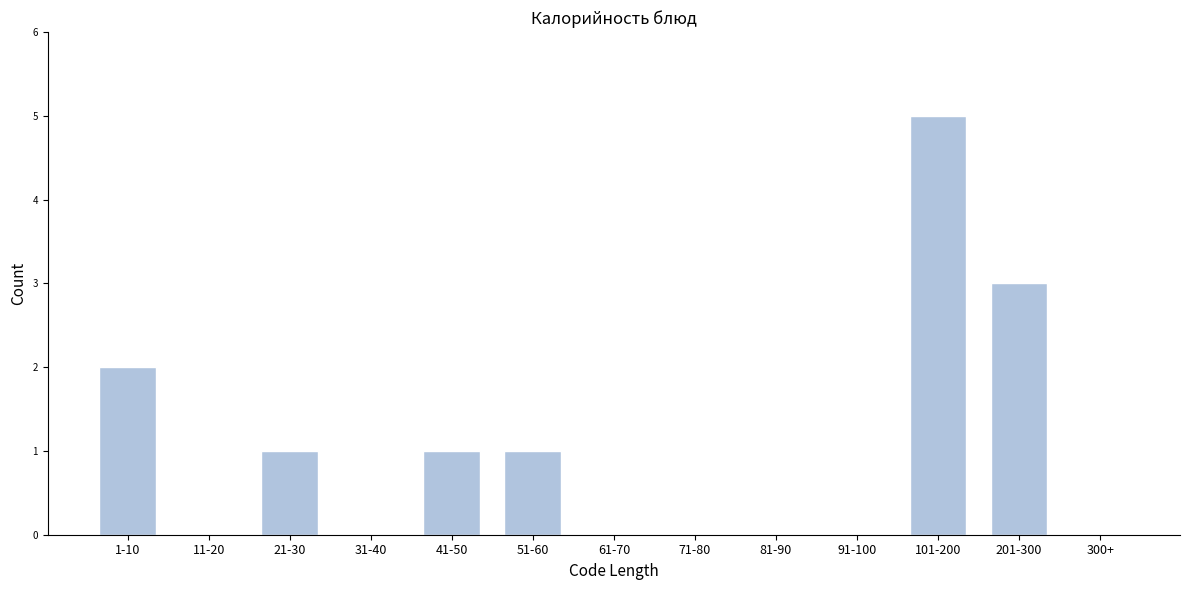

Reading right to left, transcribe all the data shown in this chart.

300+=0	201-300=3	101-200=5	91-100=0	81-90=0	71-80=0	61-70=0	51-60=1	41-50=1	31-40=0	21-30=1	11-20=0	1-10=2